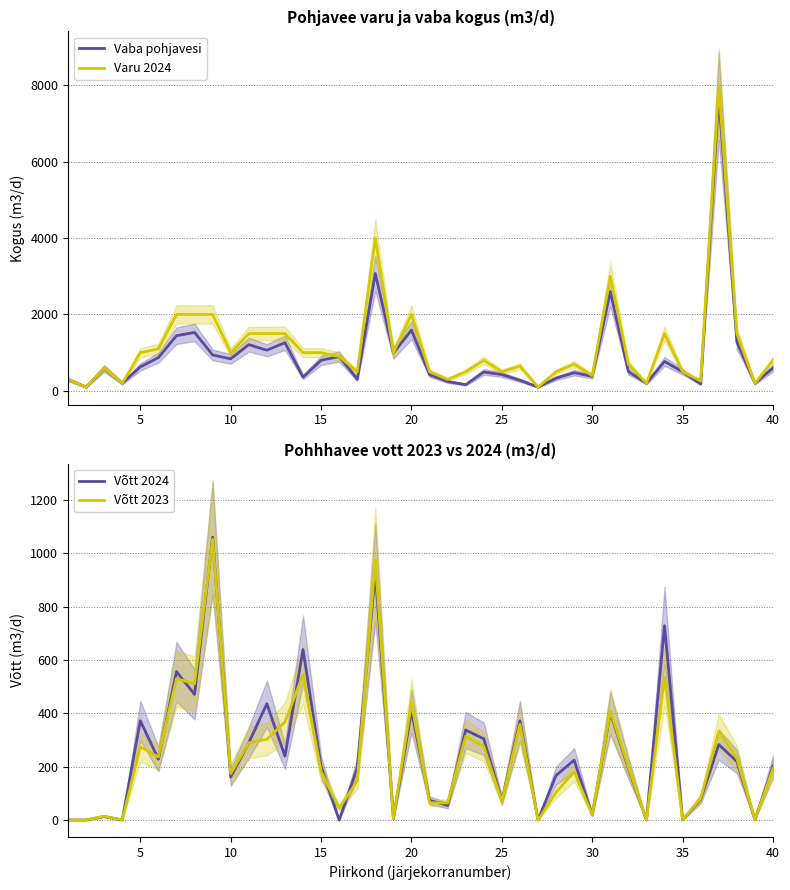

What is the maximum value for Võtt 2023?

1052.6